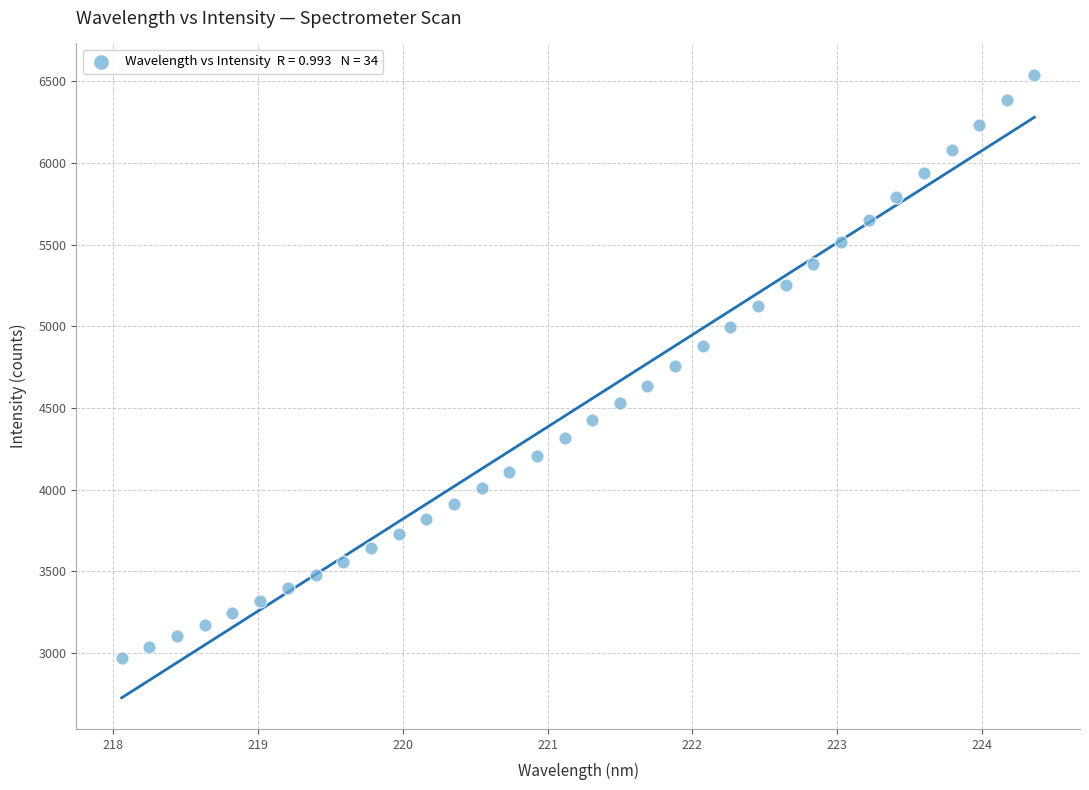

What is the range of Y values (max minus min)?

3568.4